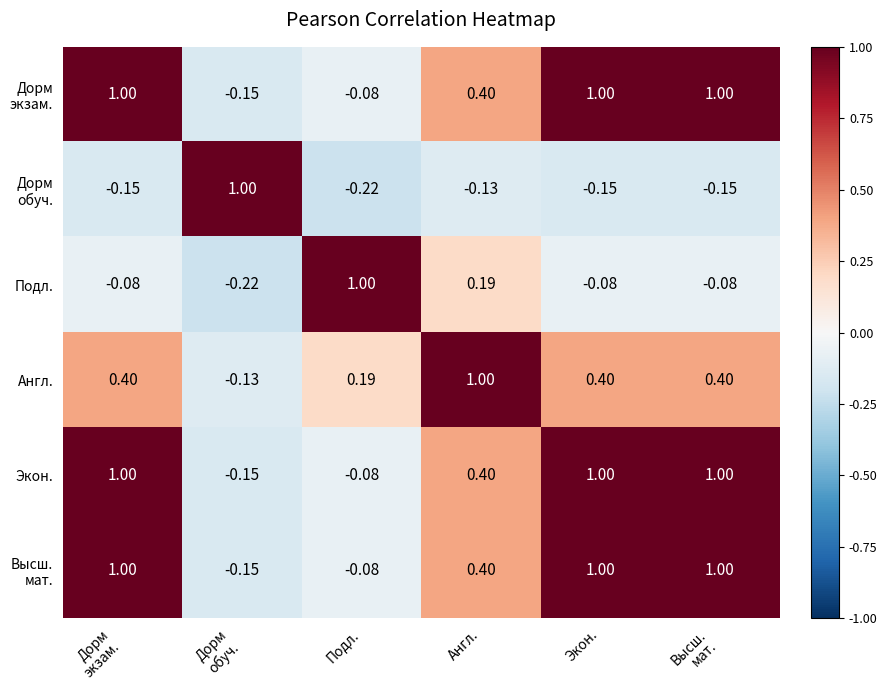

At which label is Экон. closest to 0?

Подл.